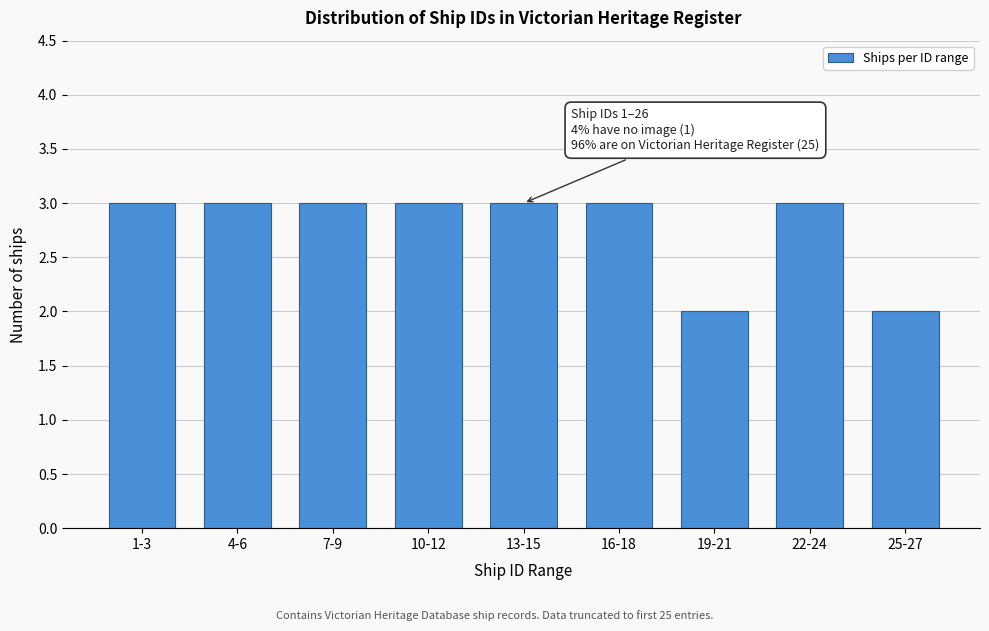

Reading left to right, transcribe all the data shown in this chart.

3	3	3	3	3	3	2	3	2